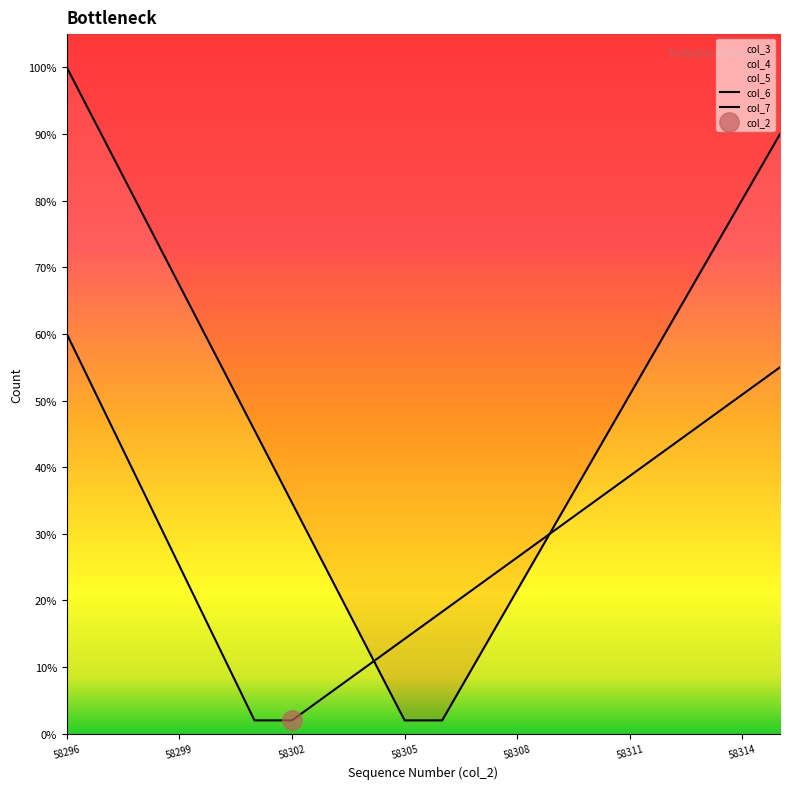

Rank the series by their average value, from highest to lowest.

col_6, col_7